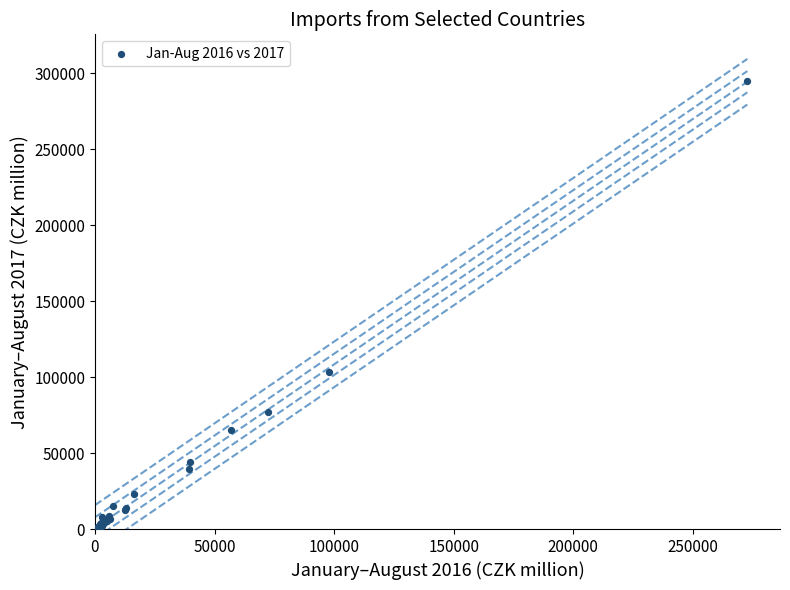

What Y value in the scatter plot is closest to 147587?

103338